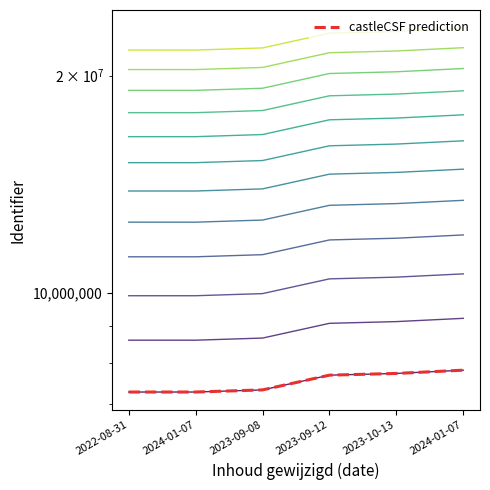

What is the sum of the values at 2024-01-07 and 2023-10-13?

15534044